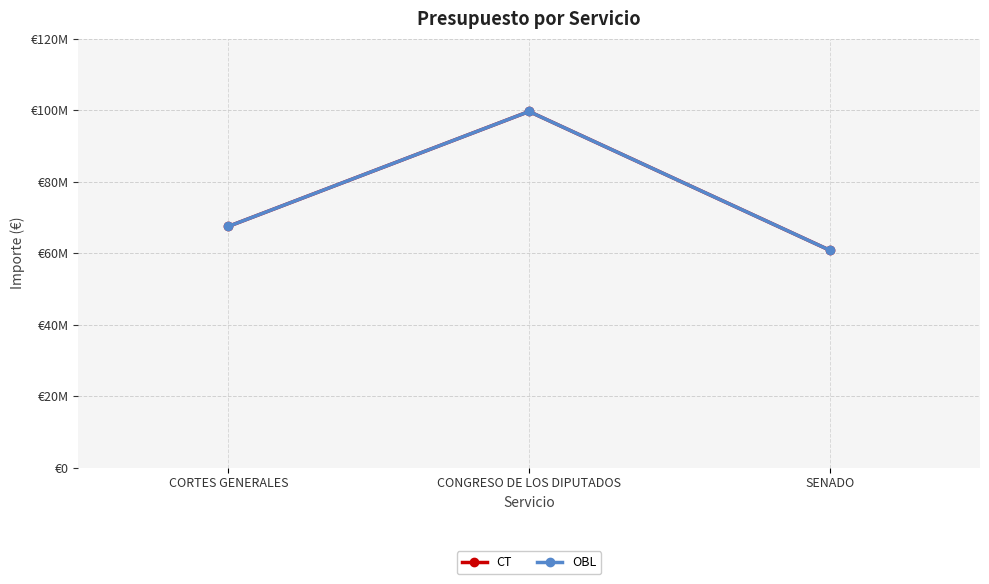

Which series has the widest spread of values?

CT